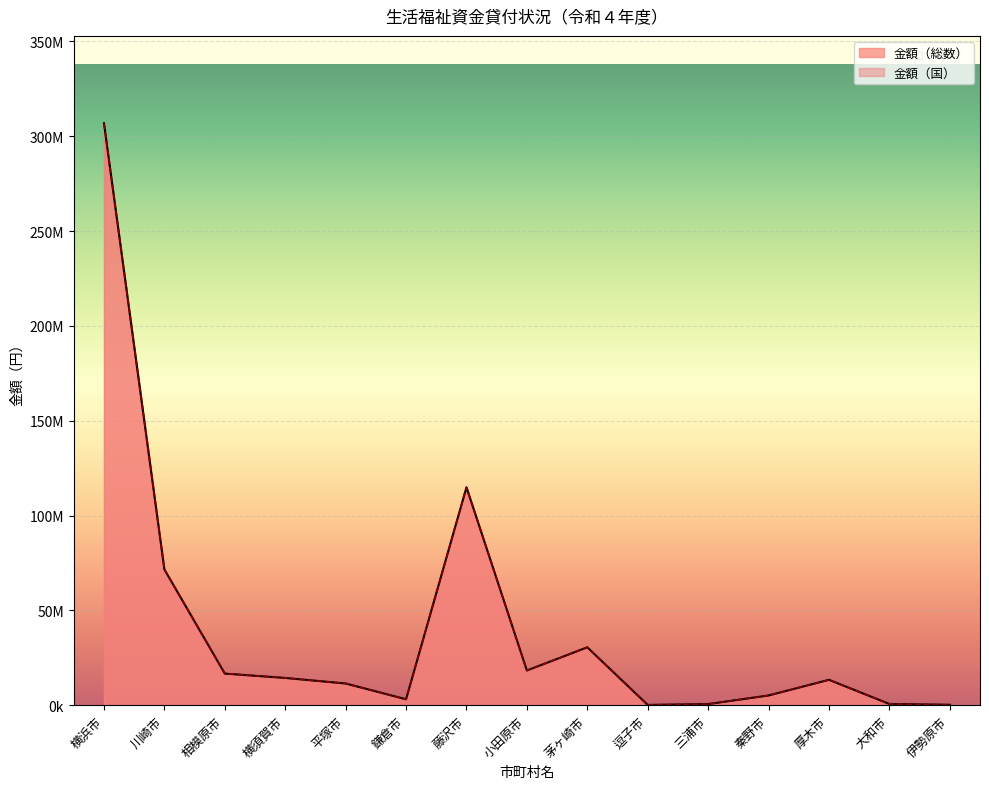

What is the label of the 3rd point from the right?

厚木市